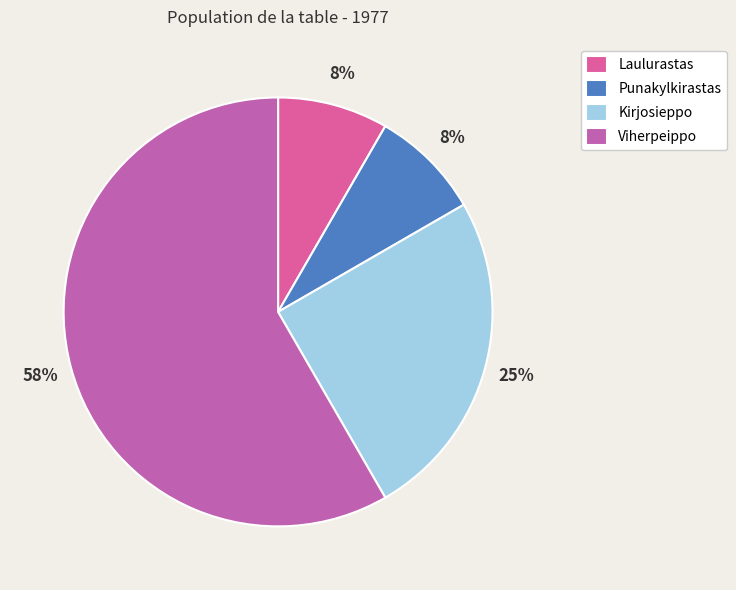

Does any single category account for the majority?

Yes